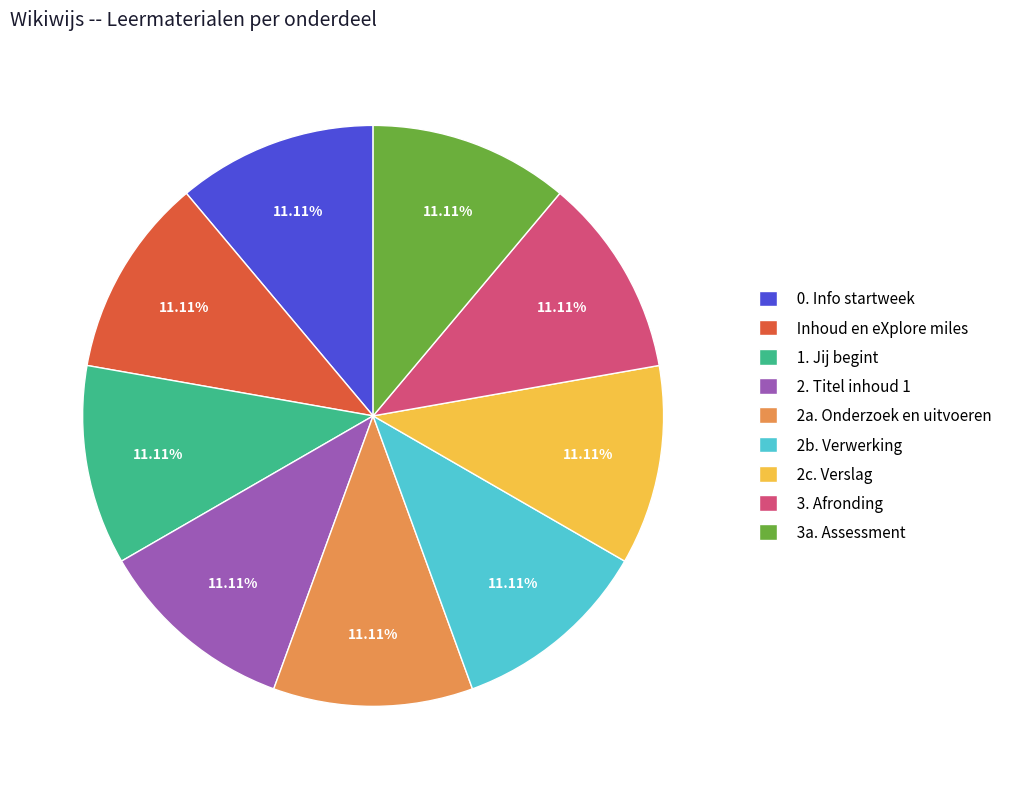

Is there a majority slice in this chart?

No